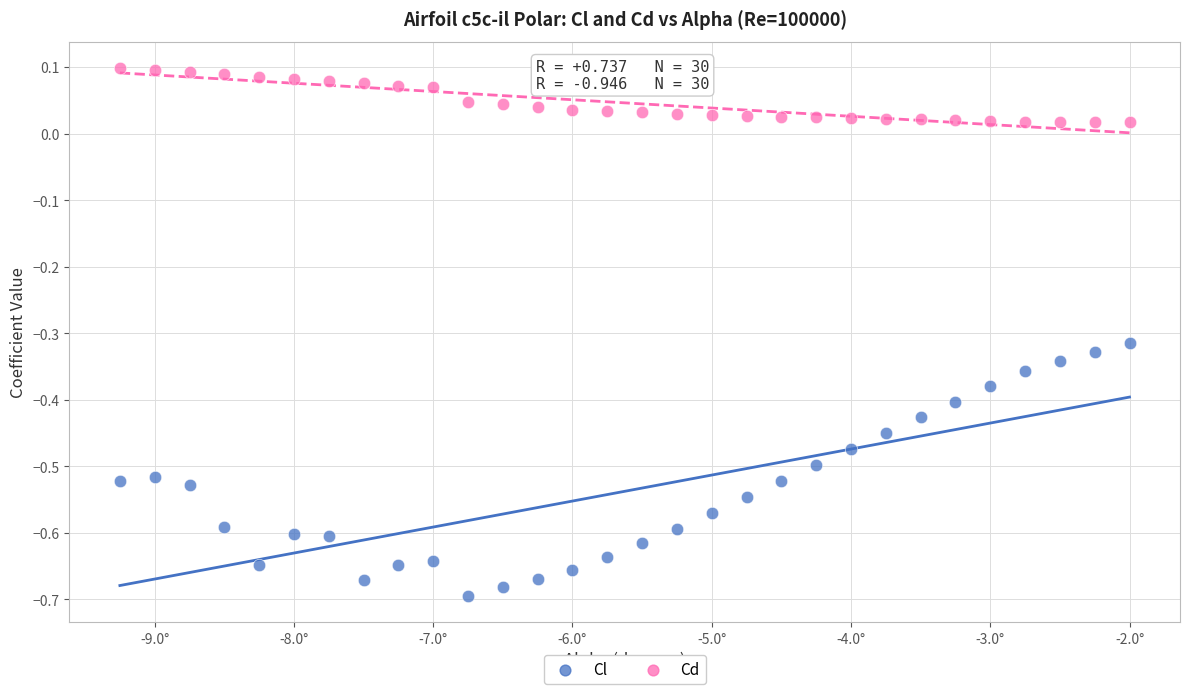

Across all data points, what is the range of X values (max minus min)?

7.2